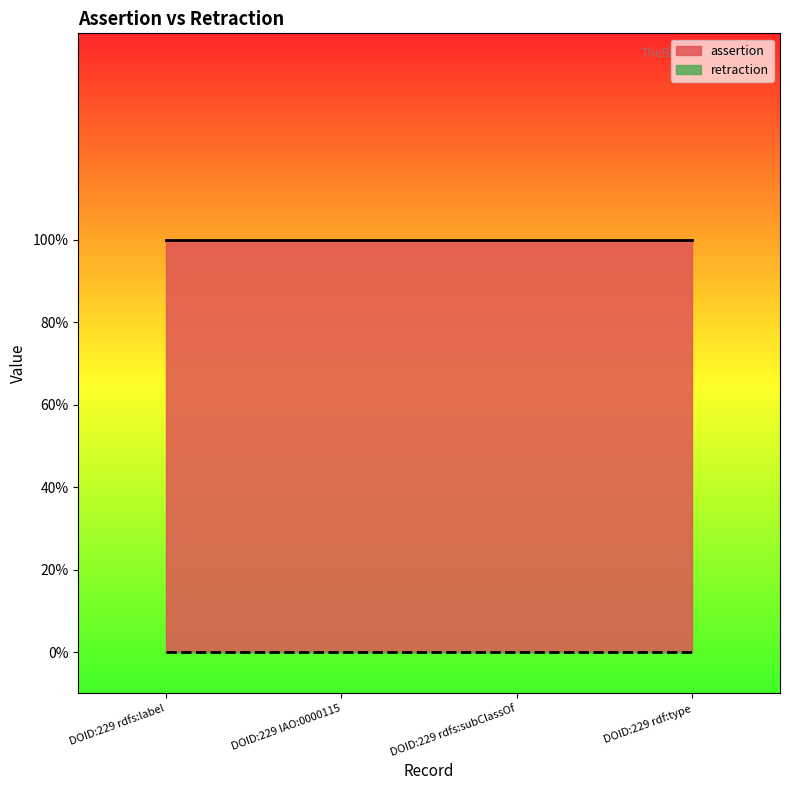

At how many categories does at least one series exceed 0?

4